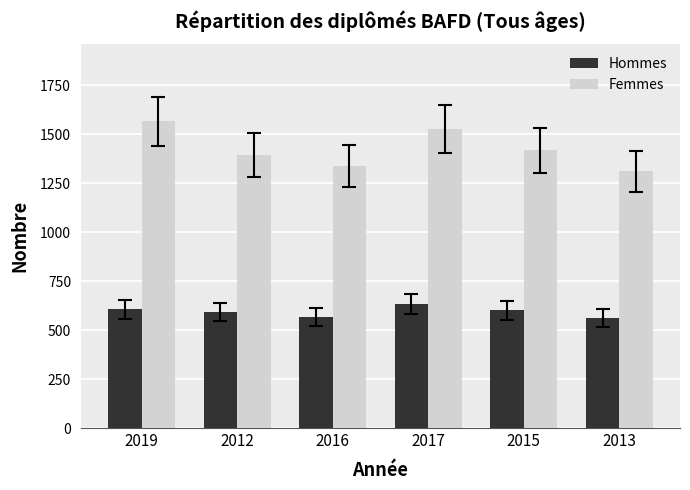

Read the Hommes value at 2013.

563